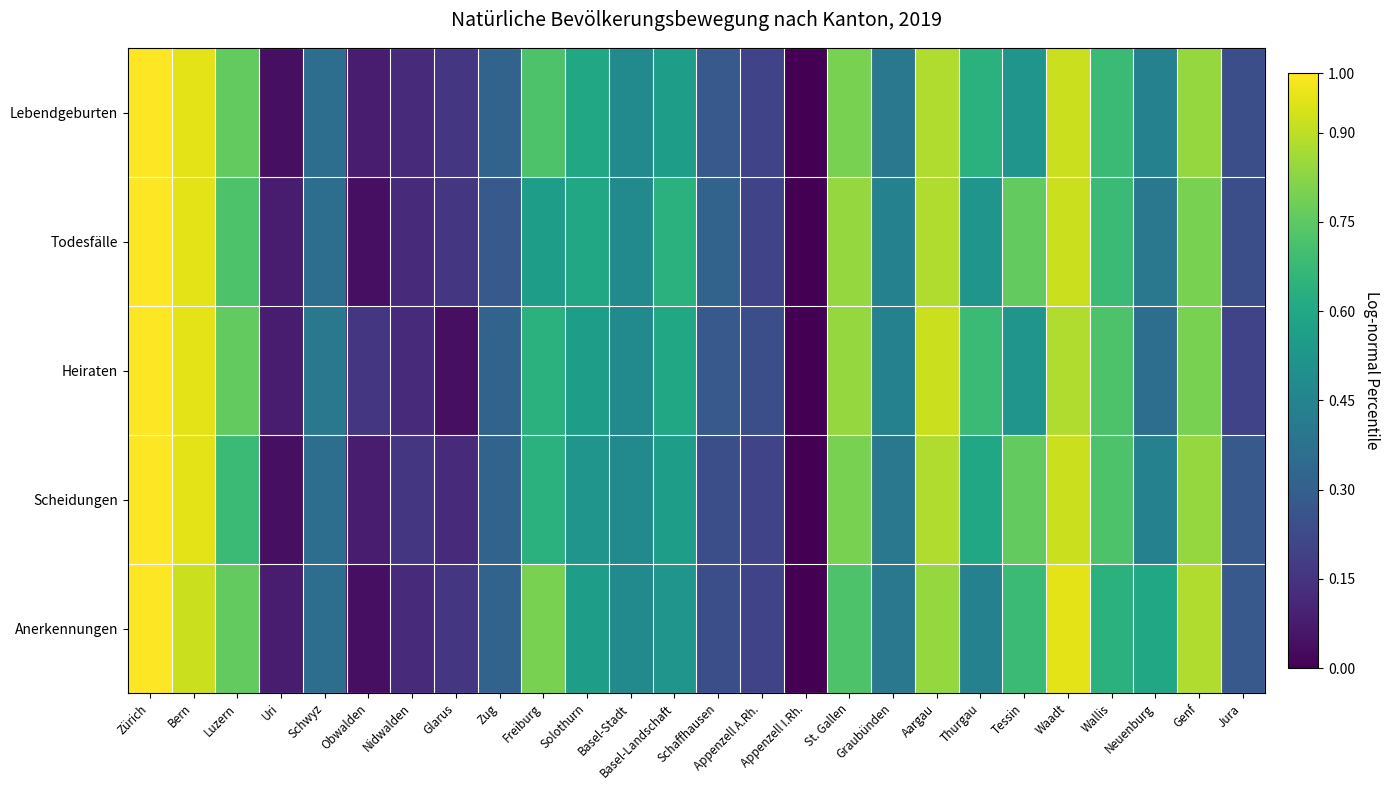

Rank the series at Obwalden from highest to lowest value.

Heiraten, Lebendgeburten, Scheidungen, Todesfälle, Anerkennungen